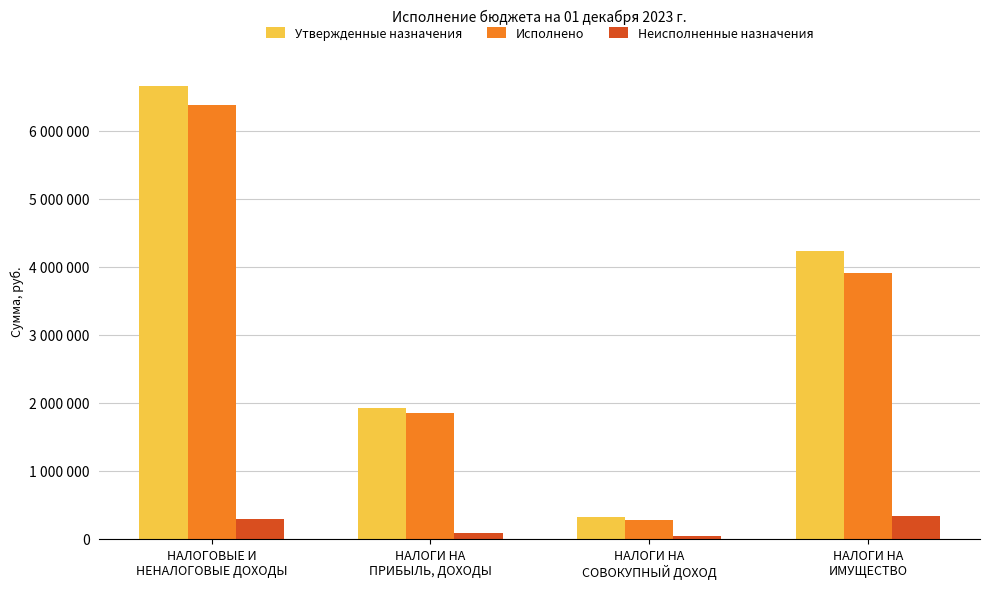

What are all the series names shown in the legend?

Утвержденные назначения, Исполнено, Неисполненные назначения